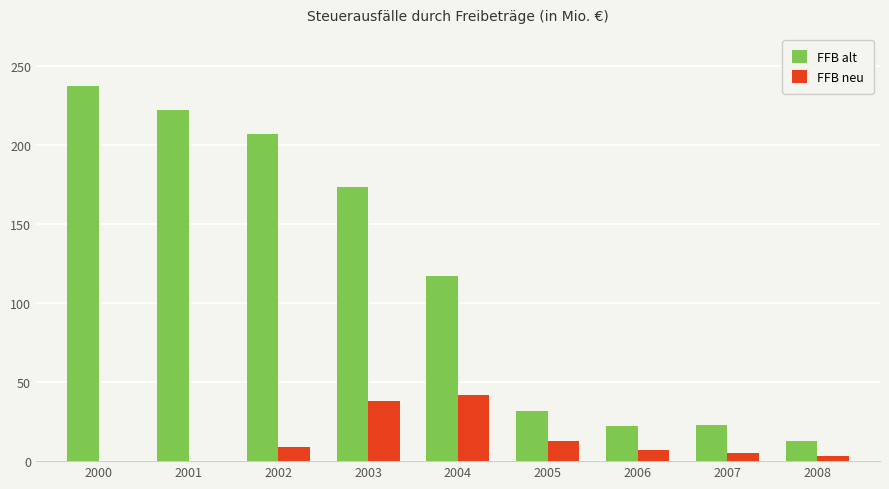

Is the value of FFB alt at 2006 greater than the value of FFB neu at 2003?

No